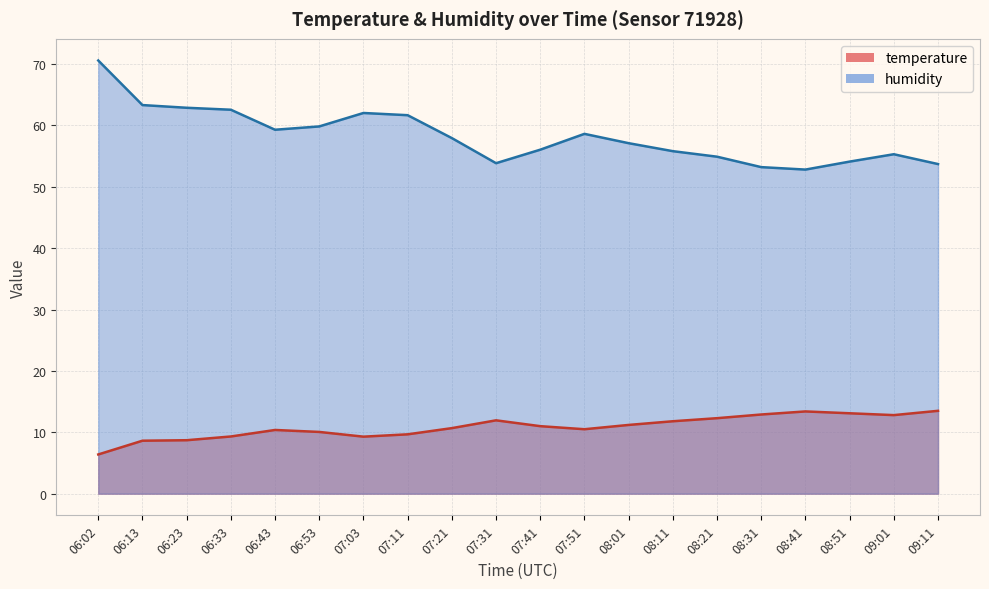

Reading left to right, extract all data points from this chart.

temperature: 06:02=6.4	06:13=8.6	06:23=8.7	06:33=9.3	06:43=10.4	06:53=10.1	07:03=9.3	07:11=9.7	07:21=10.7	07:31=11.9	07:41=11.0	07:51=10.5	08:01=11.2	08:11=11.8	08:21=12.3	08:31=12.9	08:41=13.4	08:51=13.1	09:01=12.8	09:11=13.5
humidity: 06:02=70.6	06:13=63.3	06:23=62.9	06:33=62.5	06:43=59.3	06:53=59.8	07:03=62.0	07:11=61.7	07:21=57.9	07:31=53.8	07:41=56.0	07:51=58.6	08:01=57.1	08:11=55.8	08:21=54.9	08:31=53.2	08:41=52.8	08:51=54.1	09:01=55.3	09:11=53.7